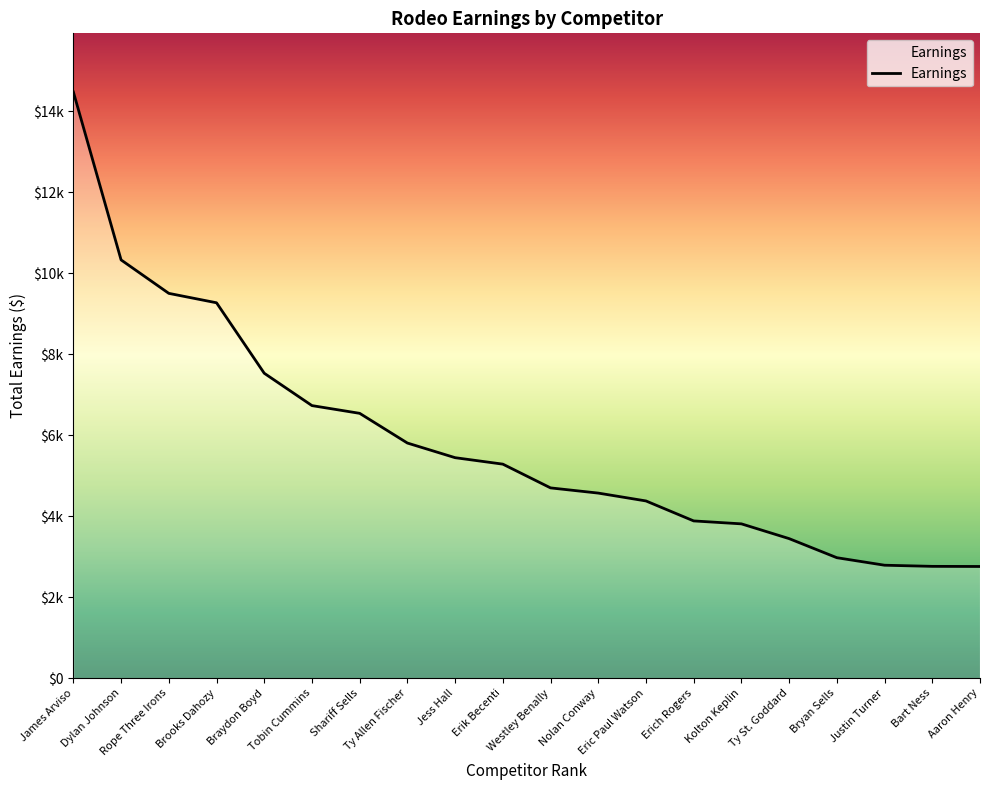

What is the minimum value shown in the chart?

2758.7